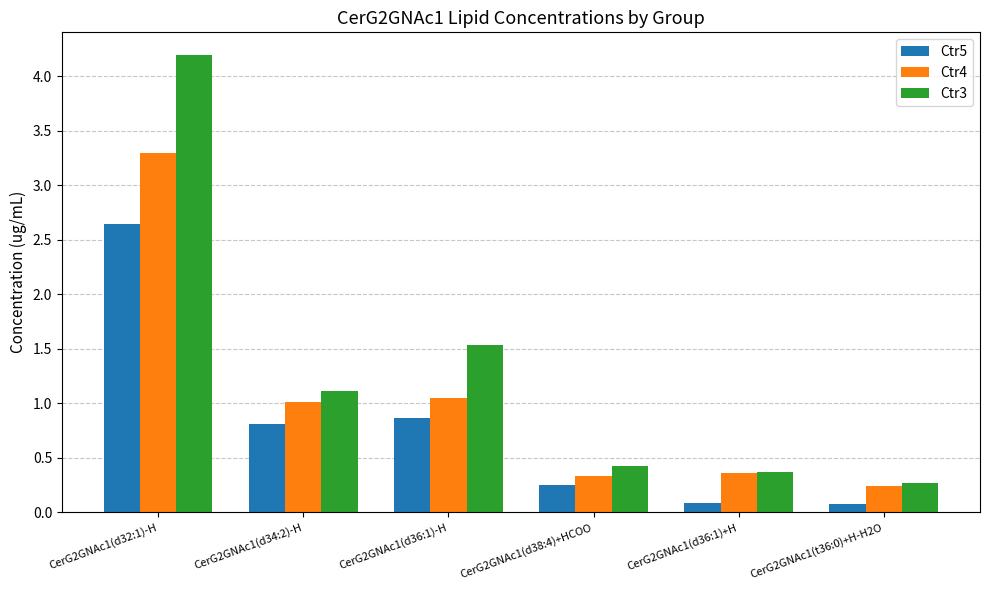

What is the label of the 3rd bar from the right?

CerG2GNAc1(d38:4)+HCOO